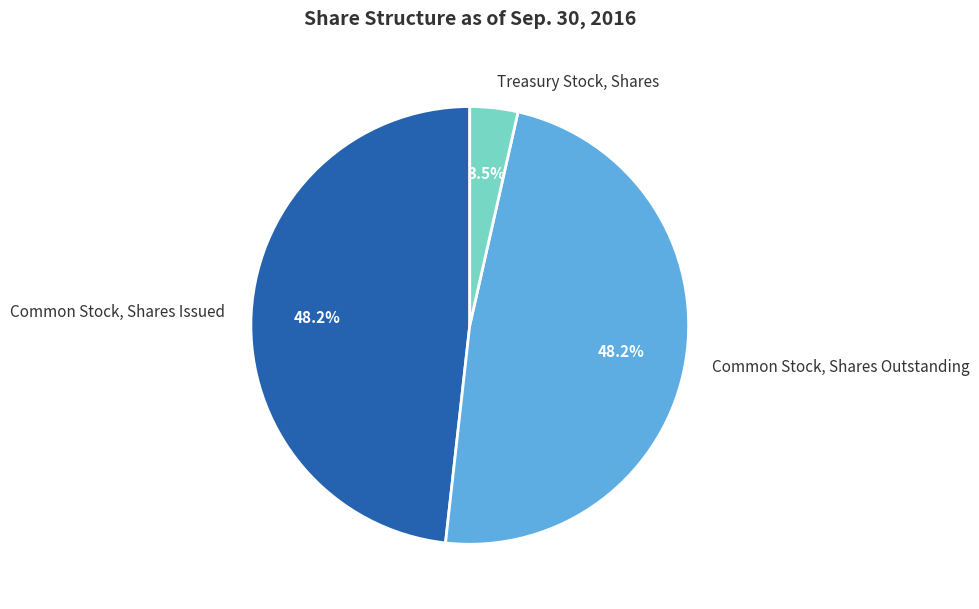

How much of the chart is everything except Treasury Stock, Shares?

96.5%